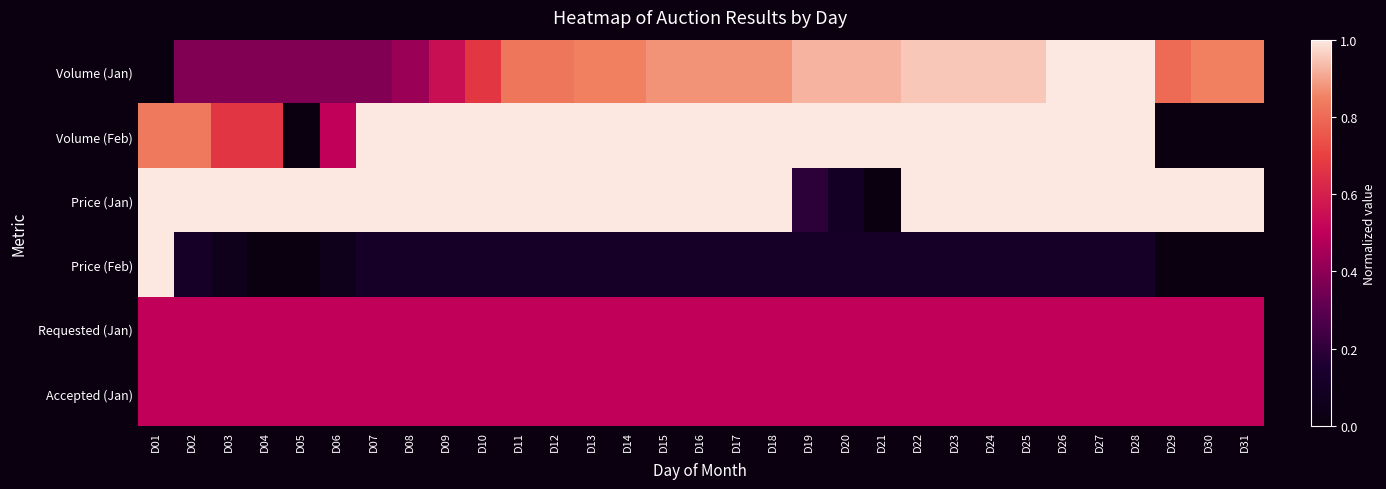

How many values in the Price (Feb) series exceed 0?

26